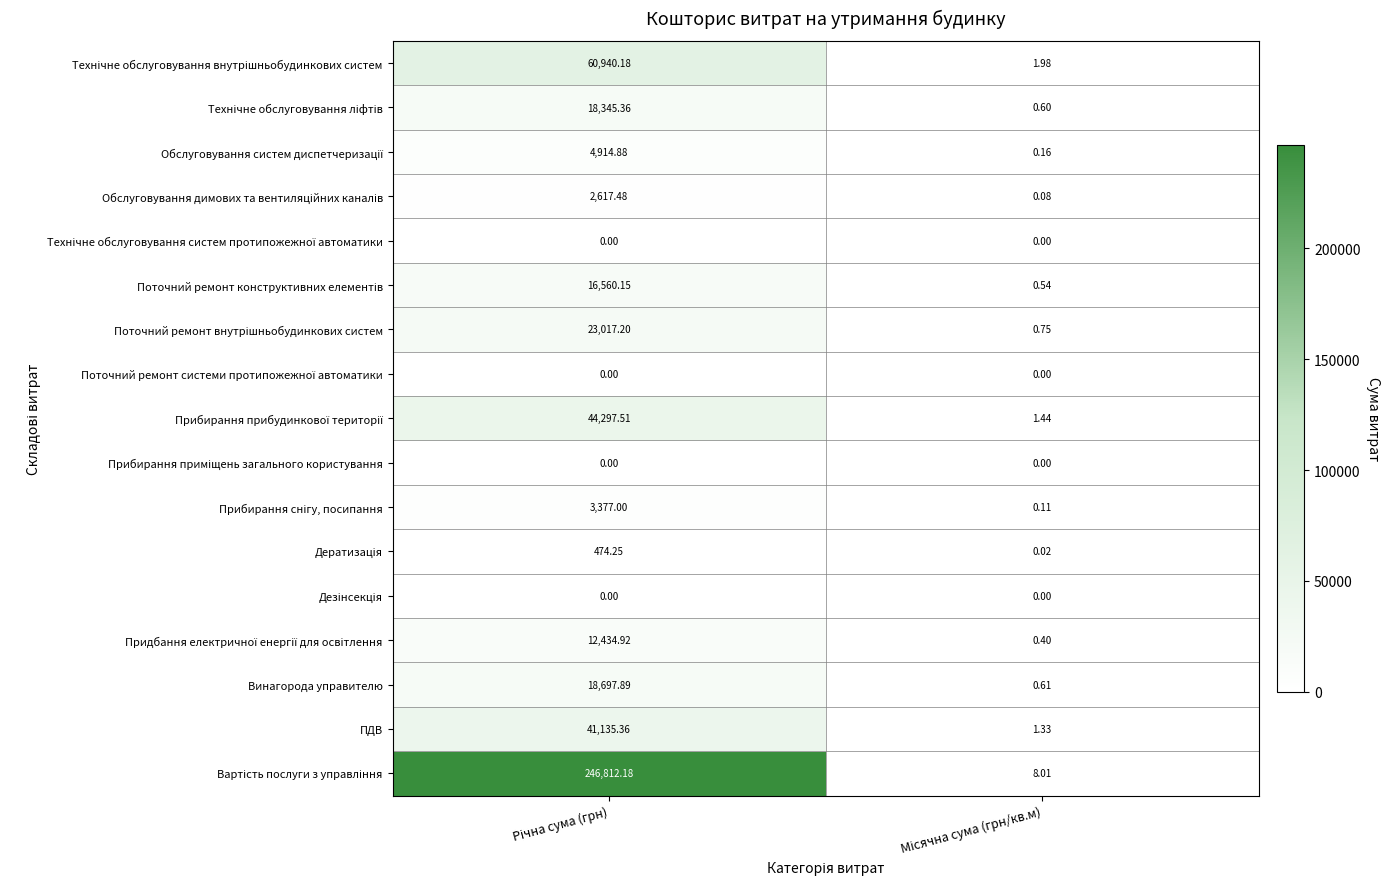

List the series in order of their peak value, lowest first.

Технічне обслуговування систем протипожежної автоматики, Поточний ремонт системи протипожежної автоматики, Прибирання приміщень загального користування, Дезінсекція, Дератизація, Обслуговування димових та вентиляційних каналів, Прибирання снігу, посипання, Обслуговування систем диспетчеризації, Придбання електричної енергії для освітлення, Поточний ремонт конструктивних елементів, Технічне обслуговування ліфтів, Винагорода управителю, Поточний ремонт внутрішньобудинкових систем, ПДВ, Прибирання прибудинкової території, Технічне обслуговування внутрішньобудинкових систем, Вартість послуги з управління